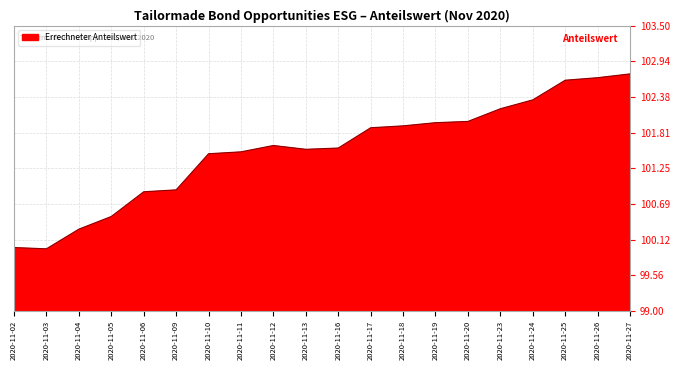

How many categories are shown in the chart?

20